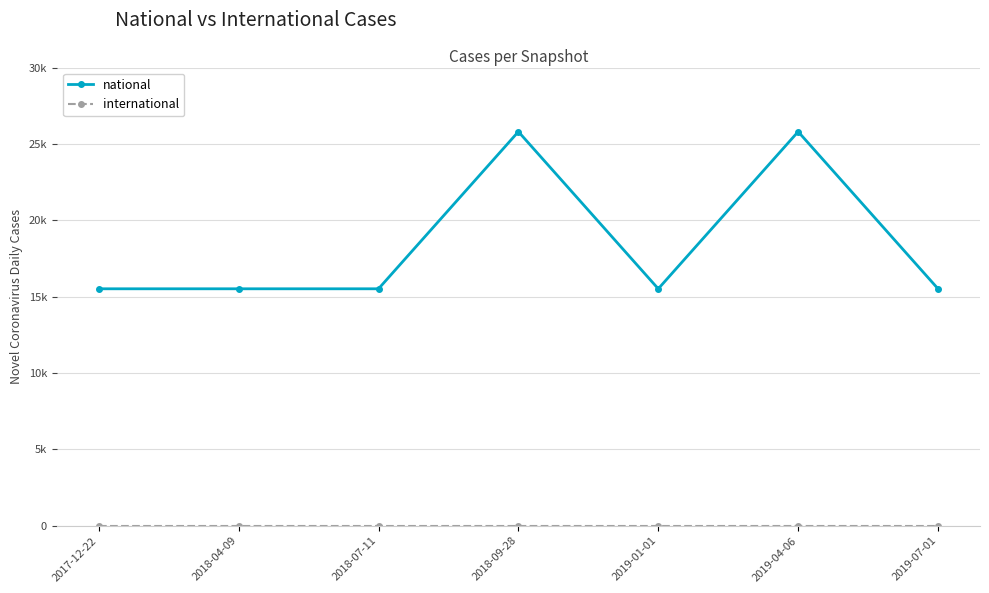

Does the chart have visible grid lines?

Yes